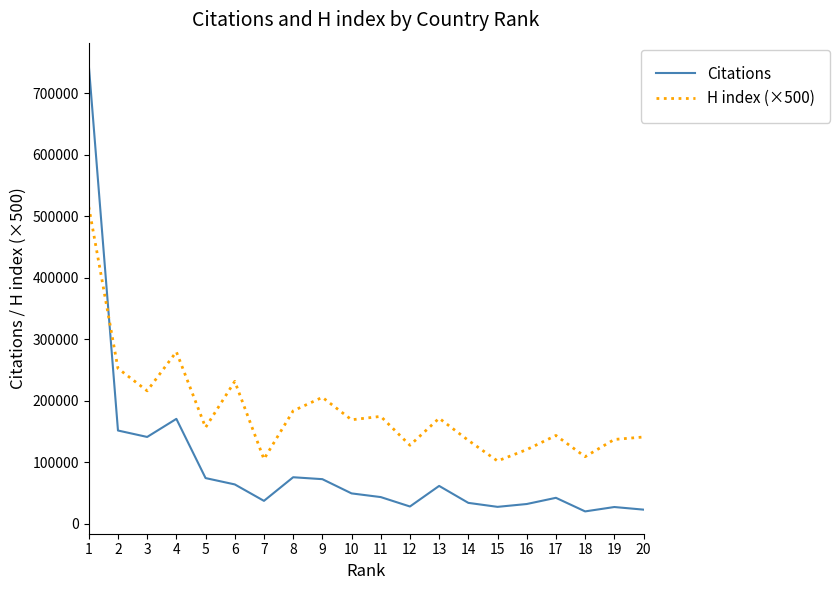

Is the value of Citations at 14 greater than the value of H index (×500) at 9?

No